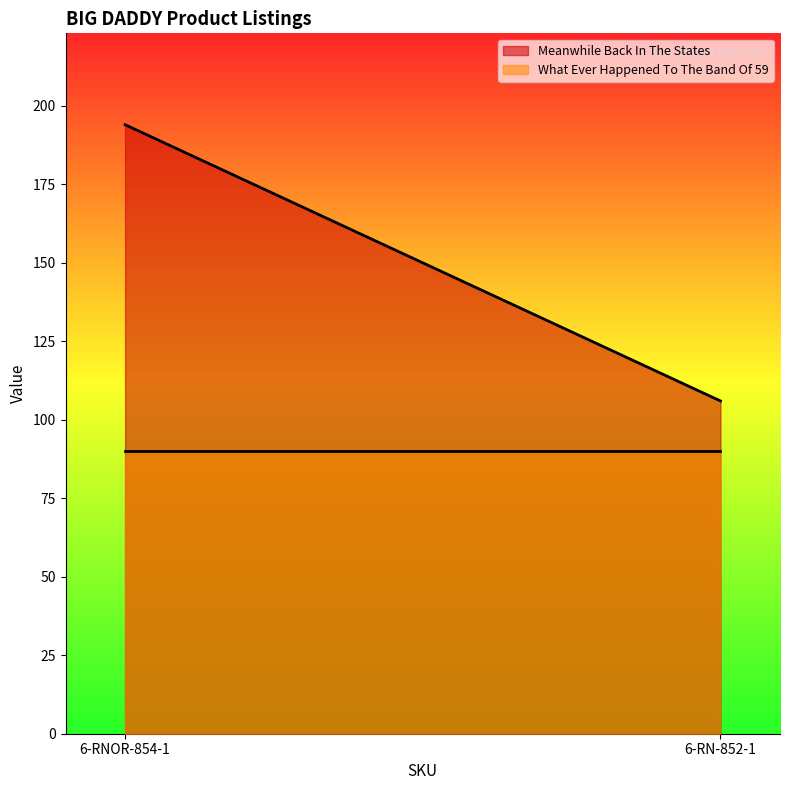

At which category is the sum across all series the highest?

6-RNOR-854-1